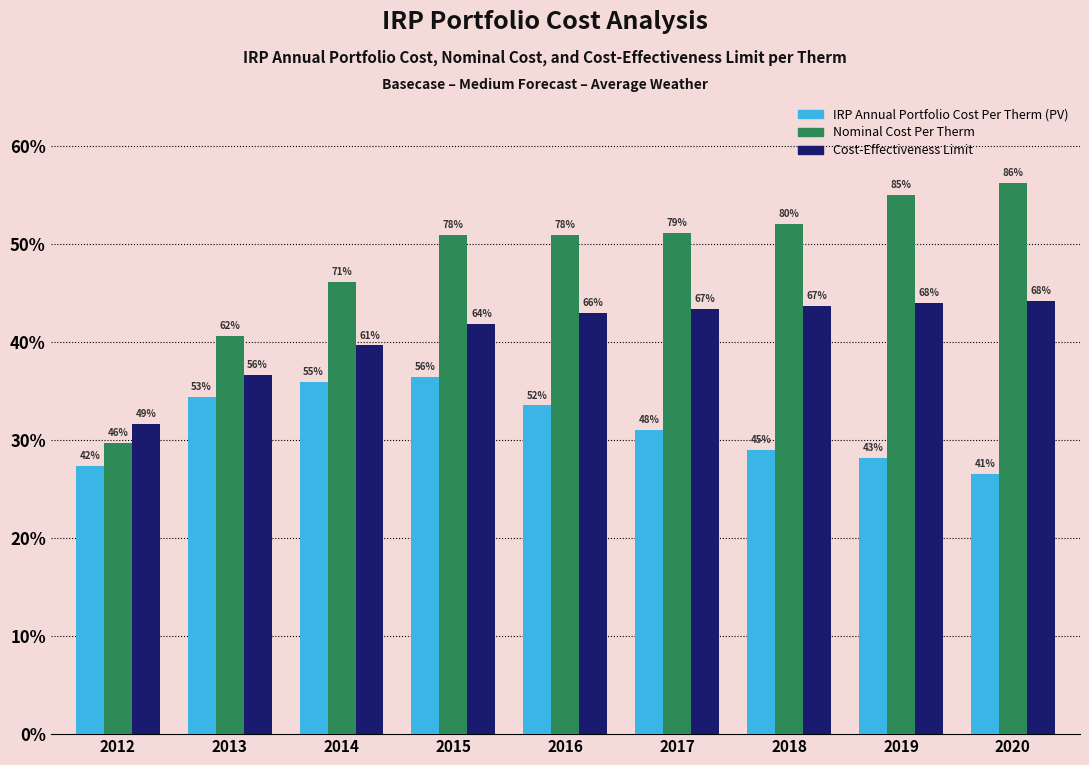

Reading left to right, transcribe all the data shown in this chart.

IRP Annual Portfolio Cost Per Therm (PV): 0.3	0.3	0.4	0.4	0.3	0.3	0.3	0.3	0.3
Nominal Cost Per Therm: 0.3	0.4	0.5	0.5	0.5	0.5	0.5	0.5	0.6
Cost-Effectiveness Limit: 0.3	0.4	0.4	0.4	0.4	0.4	0.4	0.4	0.4